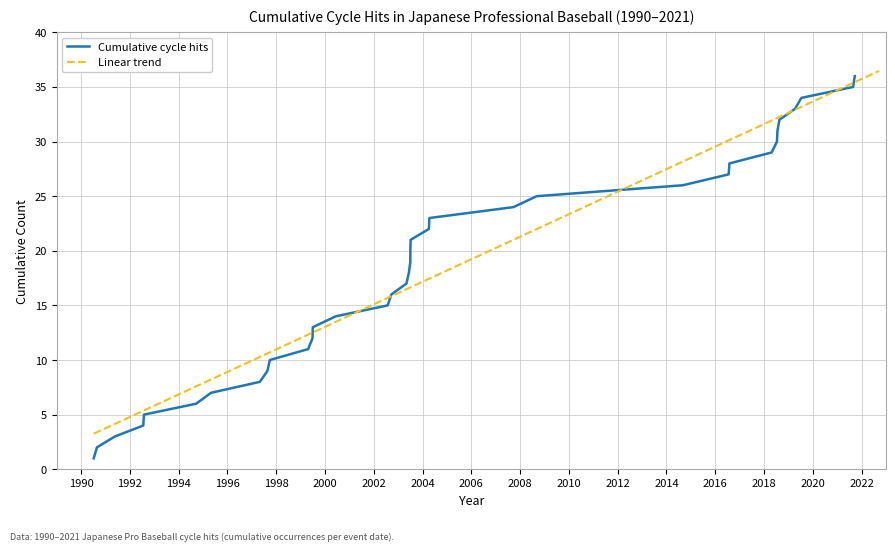

What is the label of the 29th point from the right?

1997-04-29